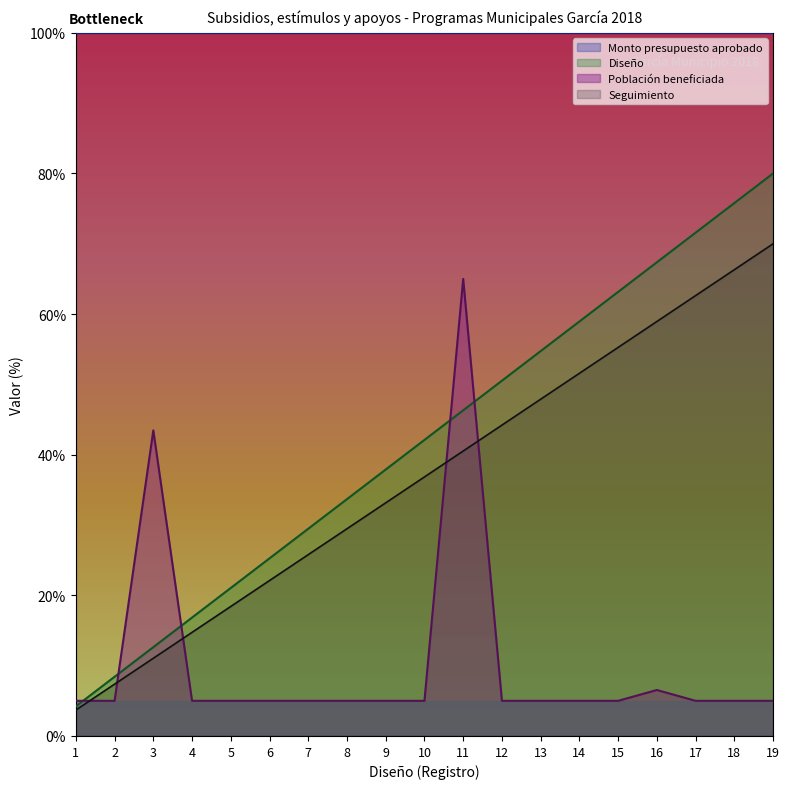

Where does the Diseño series first go above 42?

10